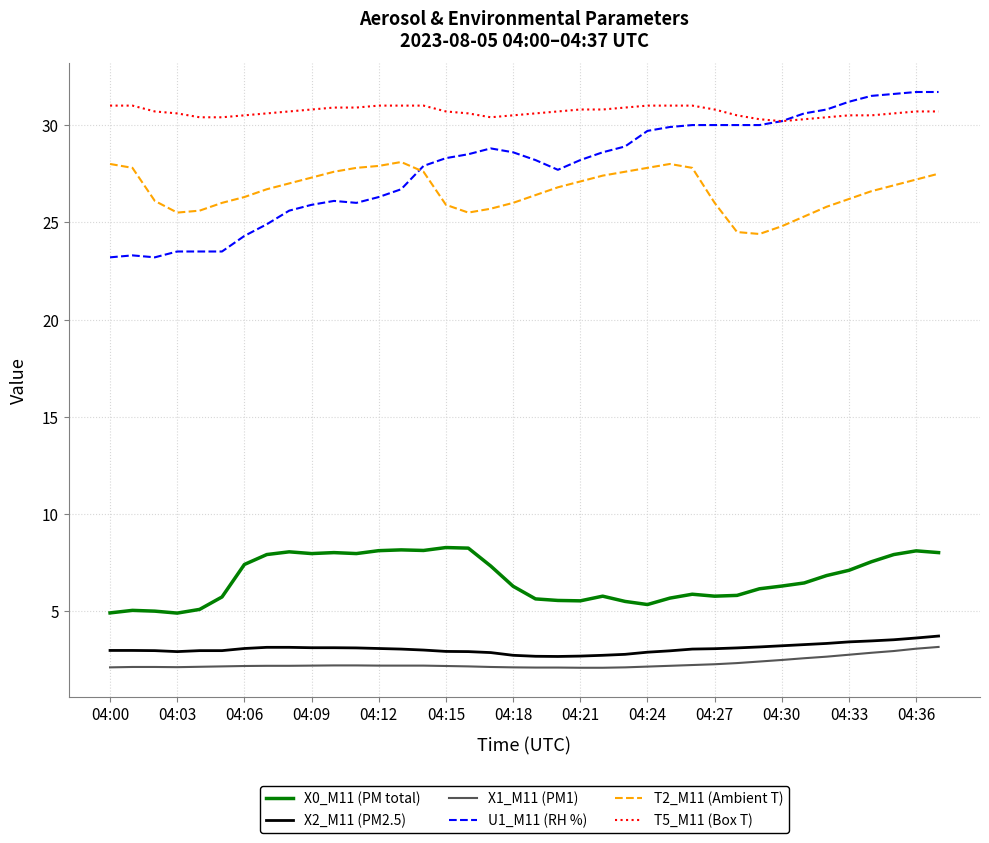

What is the average value of the U1_M11 (RH %) series?

27.9